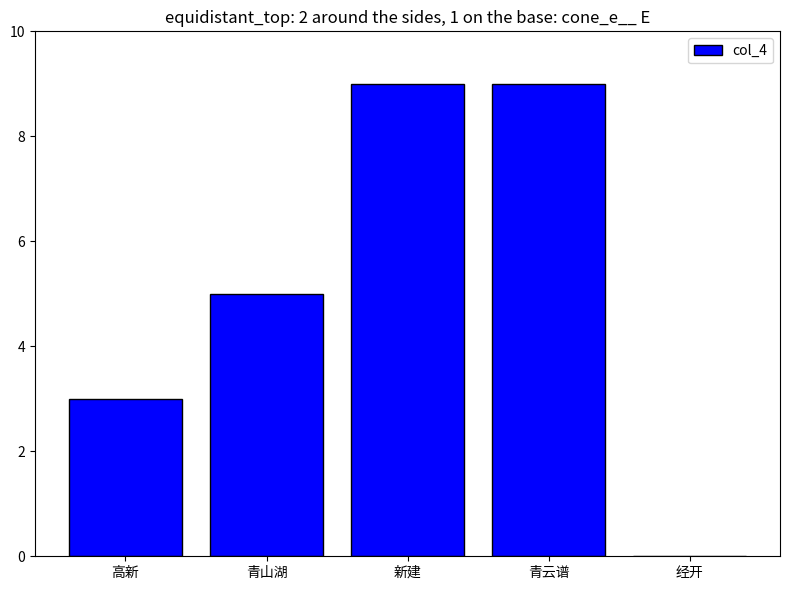

What is the sum of all values?

26